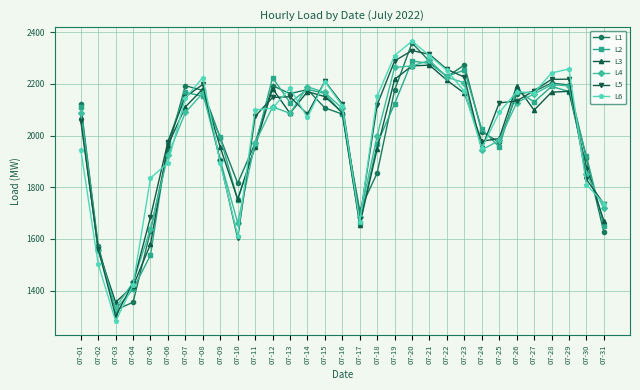

Does the chart have visible grid lines?

Yes